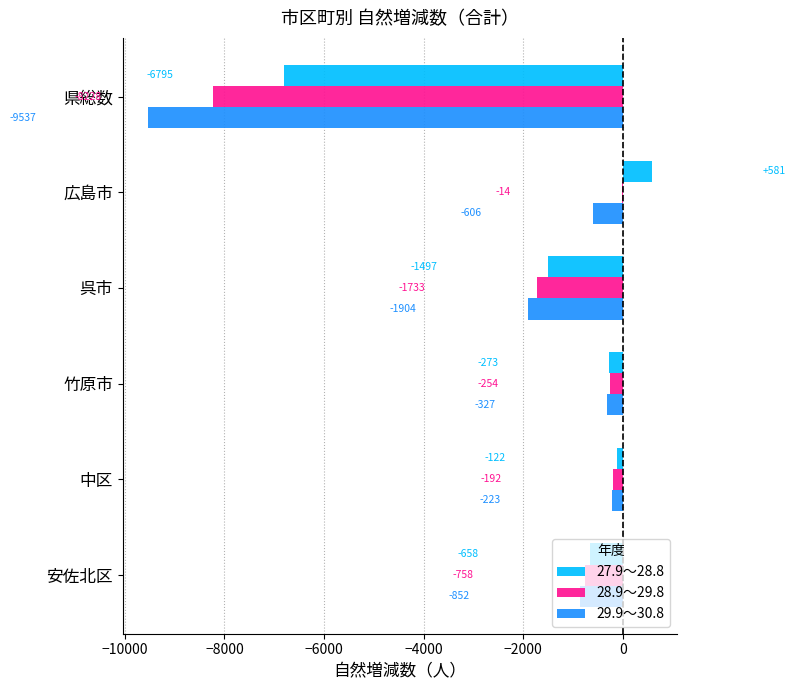

Is it true that 28.9～29.8 equals -832 at 呉市?

False